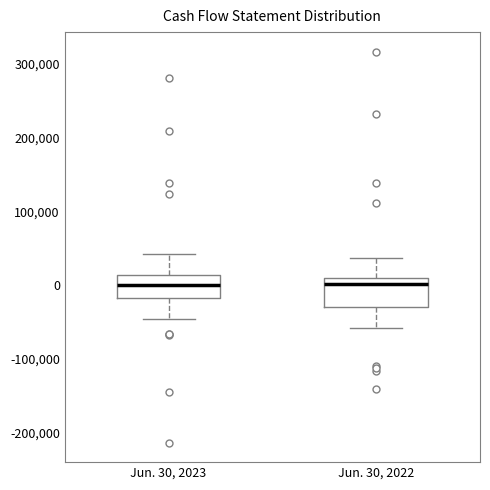

Reading left to right, read every box against the y-axis: the position of its median line, the range the box covers, and the ends of its whiskers. The values are not printed on the chart, so give them approximately, as read against the axis.

Jun. 30, 2023: median 0, box -20000 to 10000, whiskers -50000 to 40000
Jun. 30, 2022: median 0, box -30000 to 10000, whiskers -60000 to 40000